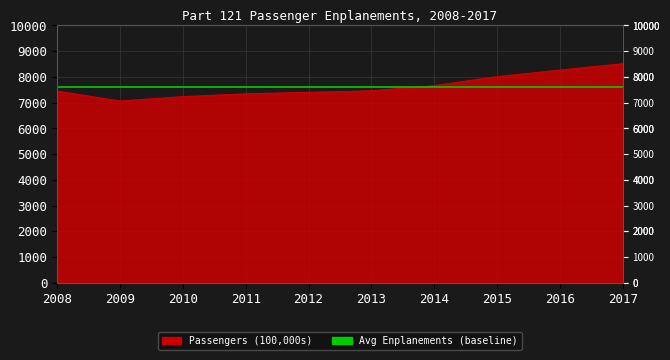

Rank the series by their maximum value, from lowest to highest.

Avg Enplanements (baseline), Passengers (100,000s)